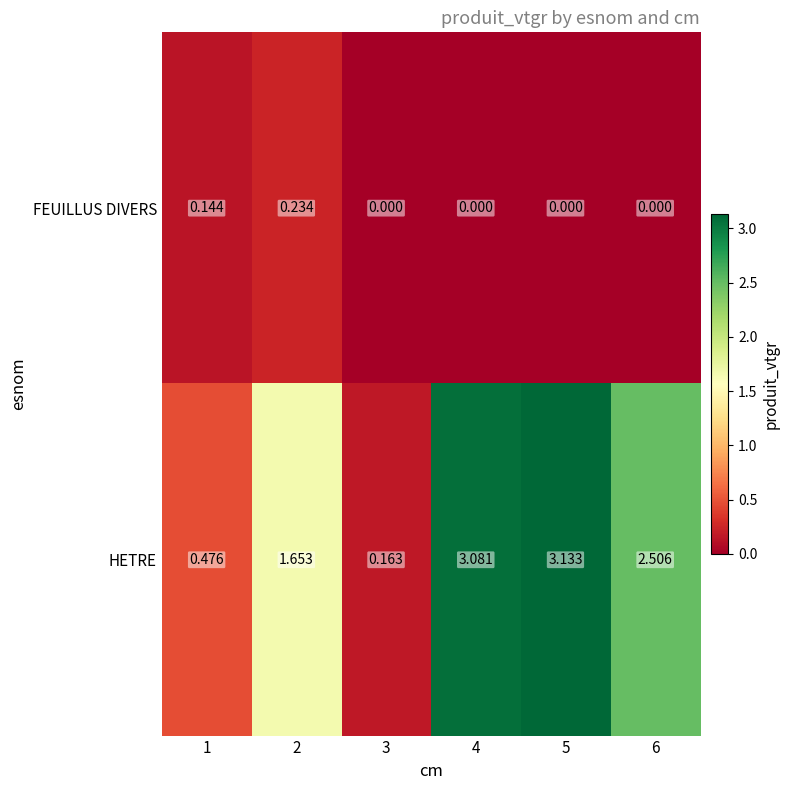

Is the value of HETRE at 6 greater than the value of FEUILLUS DIVERS at 3?

Yes